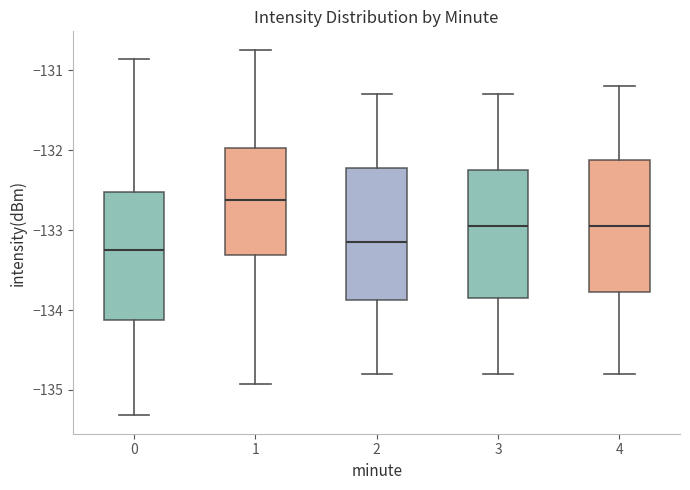

Where does the upper whisker of the box at x = 2 end on the y-axis? The values are not printed on the chart, so give them approximately, as read against the axis.

-131.3